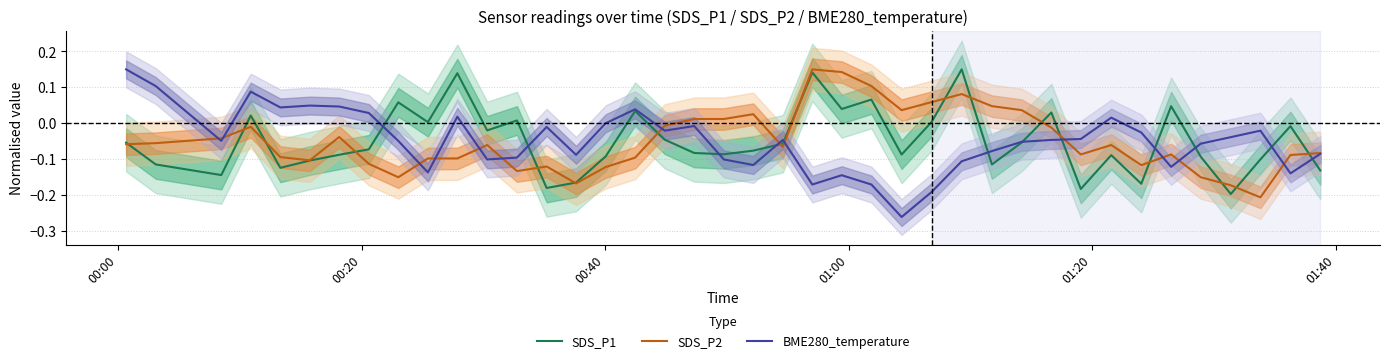

What are all the series names shown in the legend?

SDS_P1, SDS_P2, BME280_temperature